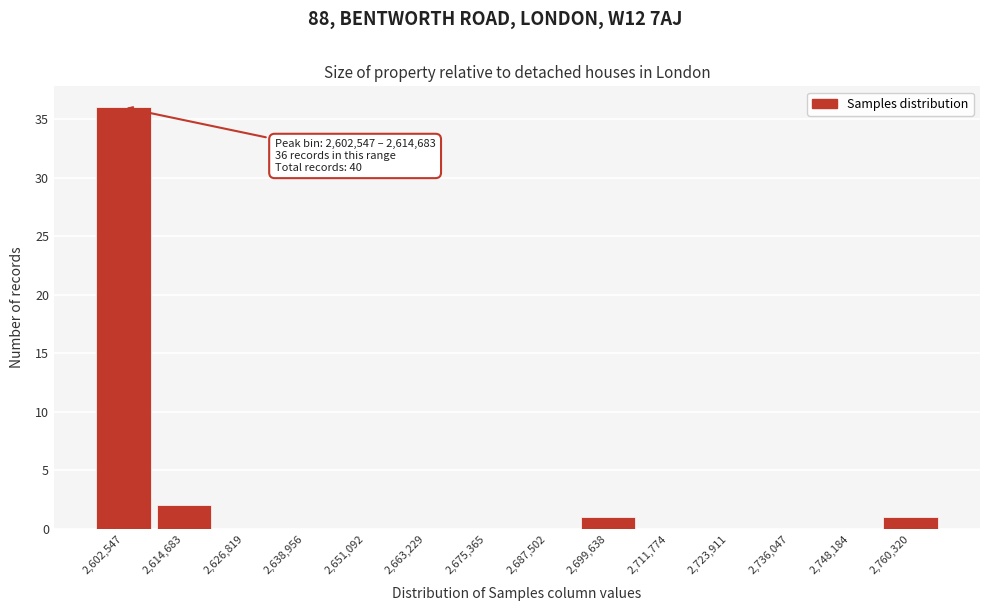

Reading right to left, list all the values displayed in this chart.

2,760,320=1	2,748,184=0	2,736,047=0	2,723,911=0	2,711,774=0	2,699,638=1	2,687,502=0	2,675,365=0	2,663,229=0	2,651,092=0	2,638,956=0	2,626,819=0	2,614,683=2	2,602,547=36